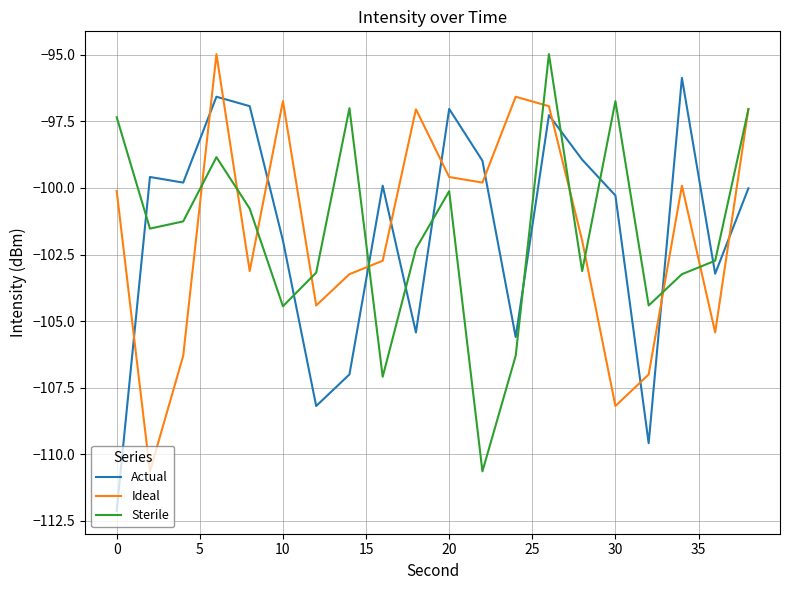

What is the lowest value of the Sterile series?

-110.6